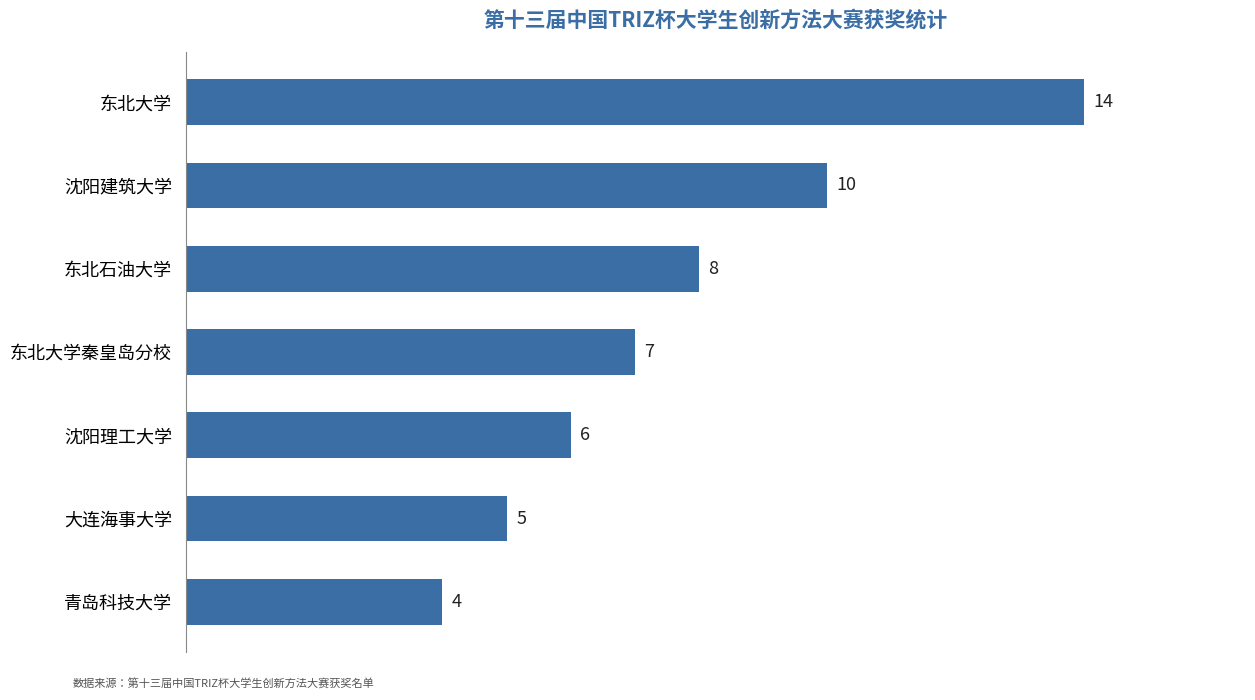

List the labels in order of value, largest first.

东北大学, 沈阳建筑大学, 东北石油大学, 东北大学秦皇岛分校, 沈阳理工大学, 大连海事大学, 青岛科技大学